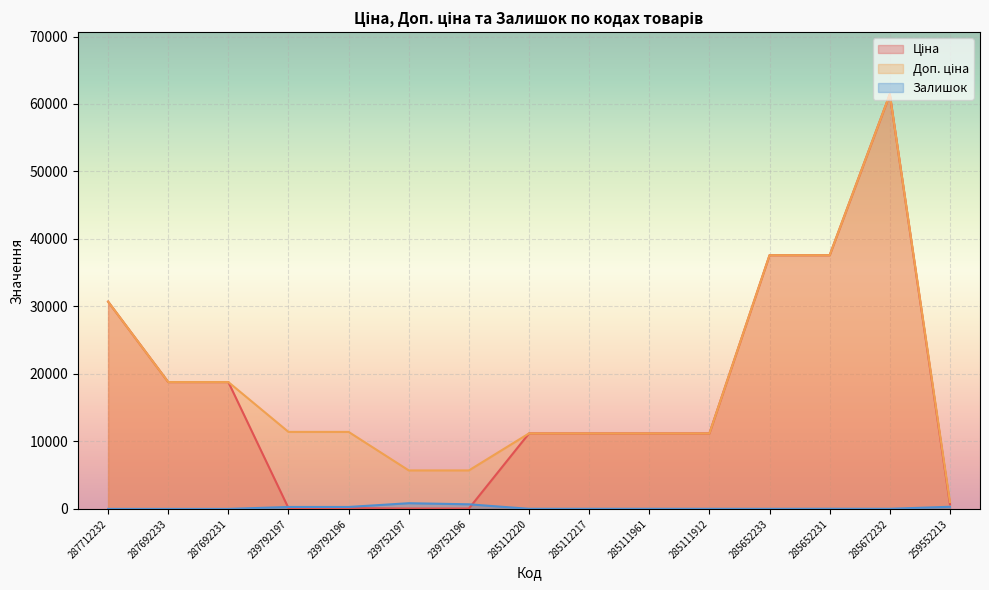

Which category has the lowest value in the Залишок series?

287712232